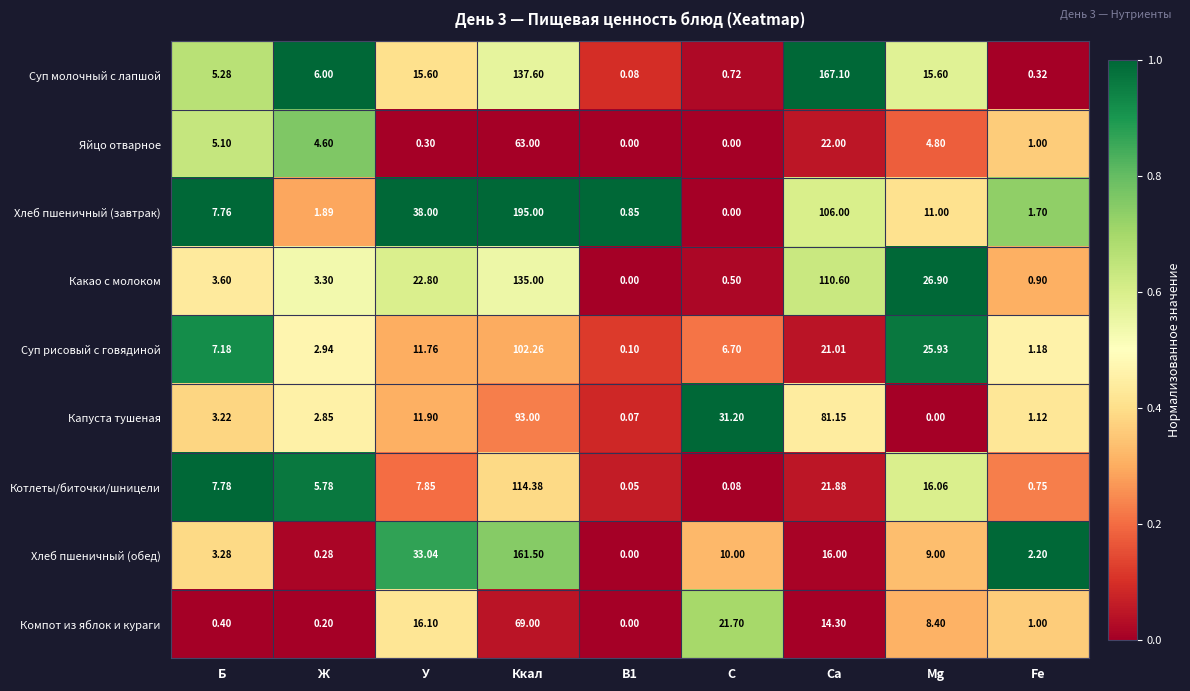

How many distinct data groups are displayed?

9